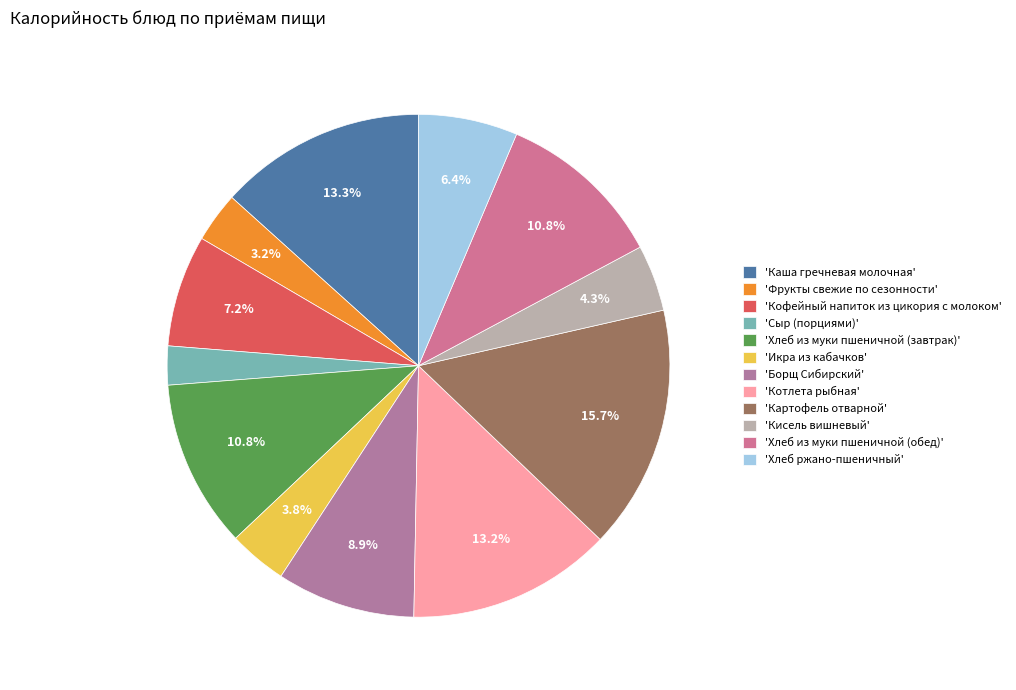

Which category has the biggest portion of the pie?

'Картофель отварной'